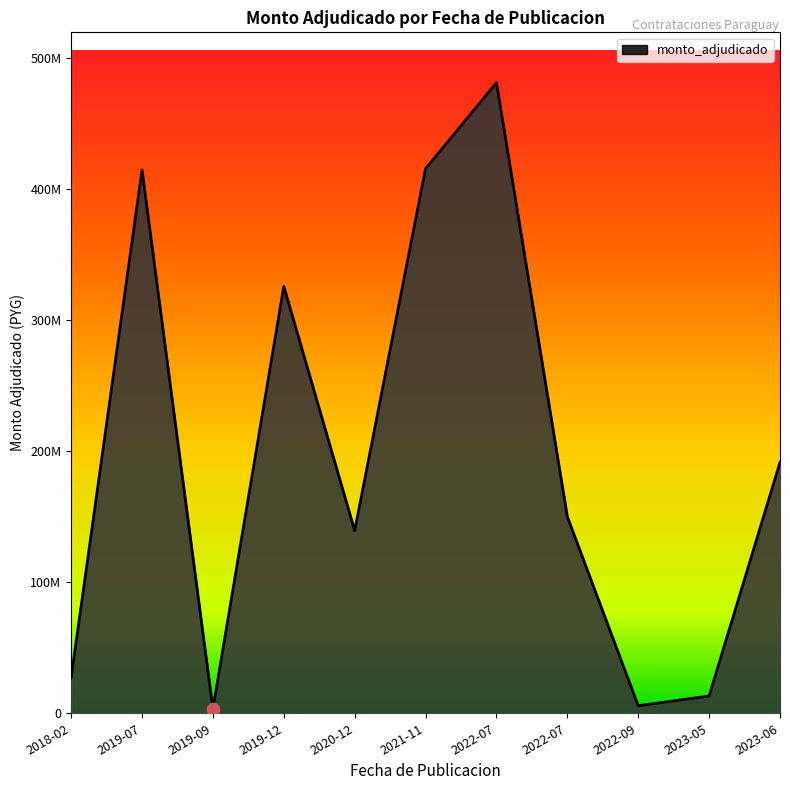

Is this an area chart (filled region under the line)?

Yes